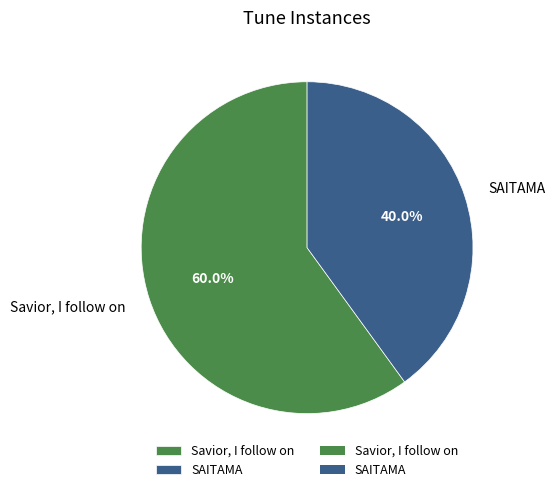

To the nearest percent, what is the difference between the largest and smallest slice percentages?

20%